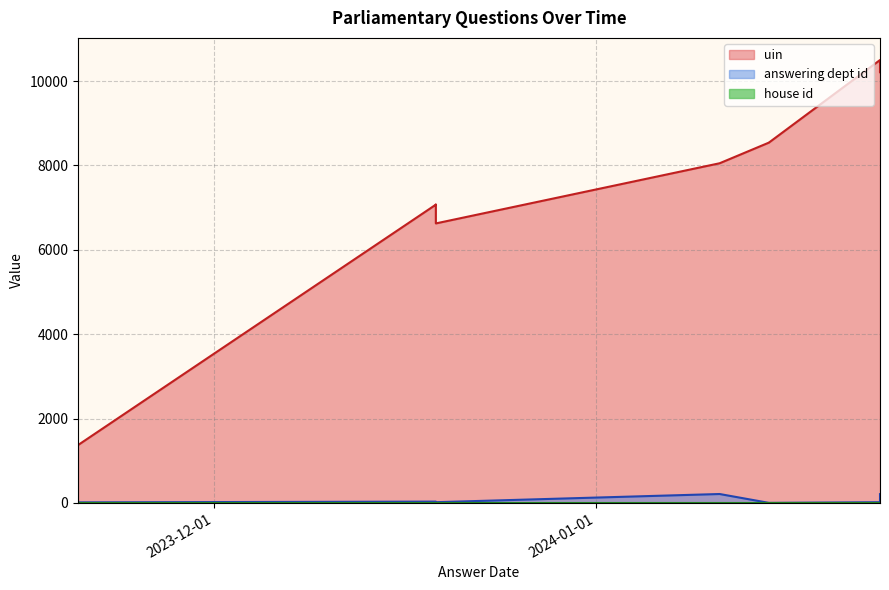

What is the difference between the second highest and minimum values in the uin series?

8837